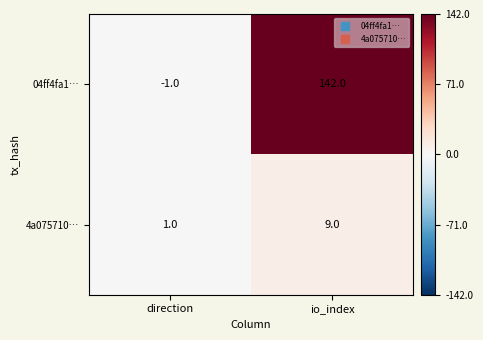

Which category has the highest value across all series?

io_index